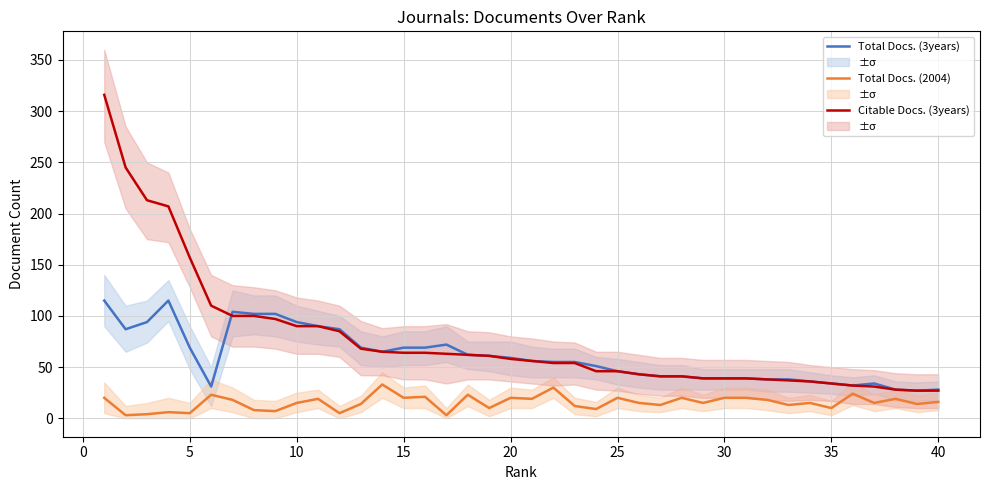

True or false: Total Docs. (2004) and Citable Docs. (3years) intersect in this chart.

False